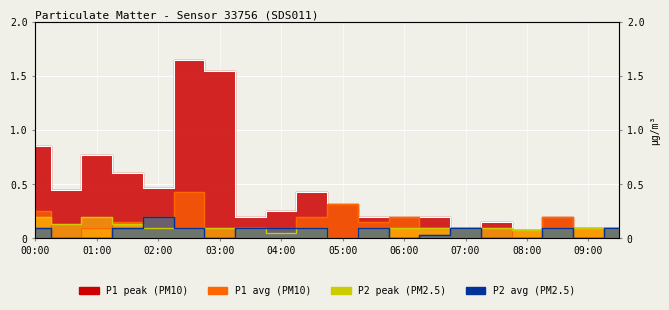

Reading left to right, transcribe all the data shown in this chart.

P1: 0.2	0.0	0.1	0.1	0.2	0.4	0.0	0.1	0.1	0.2	0.3	0.1	0.2	0.1	0.1	0.0	0.1	0.2	0.1	0.1
P2: 0.1	0.0	0.0	0.1	0.2	0.1	0.0	0.1	0.1	0.1	0.0	0.1	0.0	0.0	0.1	0.0	0.0	0.1	0.0	0.1
P1_peak: 0.8	0.5	0.8	0.6	0.5	1.6	1.6	0.2	0.2	0.4	0.3	0.2	0.2	0.2	0.1	0.1	0.1	0.2	0.1	0.1
P2_peak: 0.2	0.1	0.2	0.1	0.1	0.1	0.1	0.1	0.1	0.1	0.0	0.1	0.1	0.1	0.1	0.1	0.1	0.1	0.1	0.1